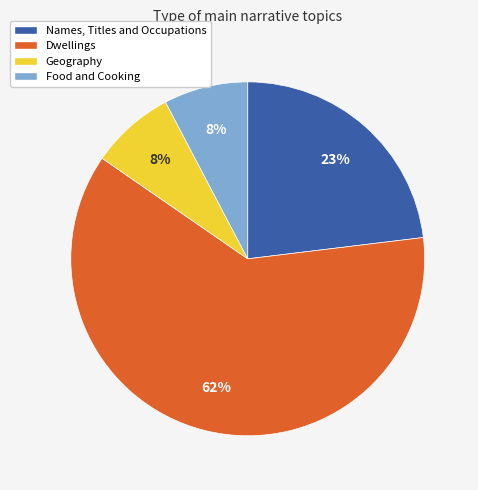

Is the sum of Dwellings and Food and Cooking greater than half?

Yes